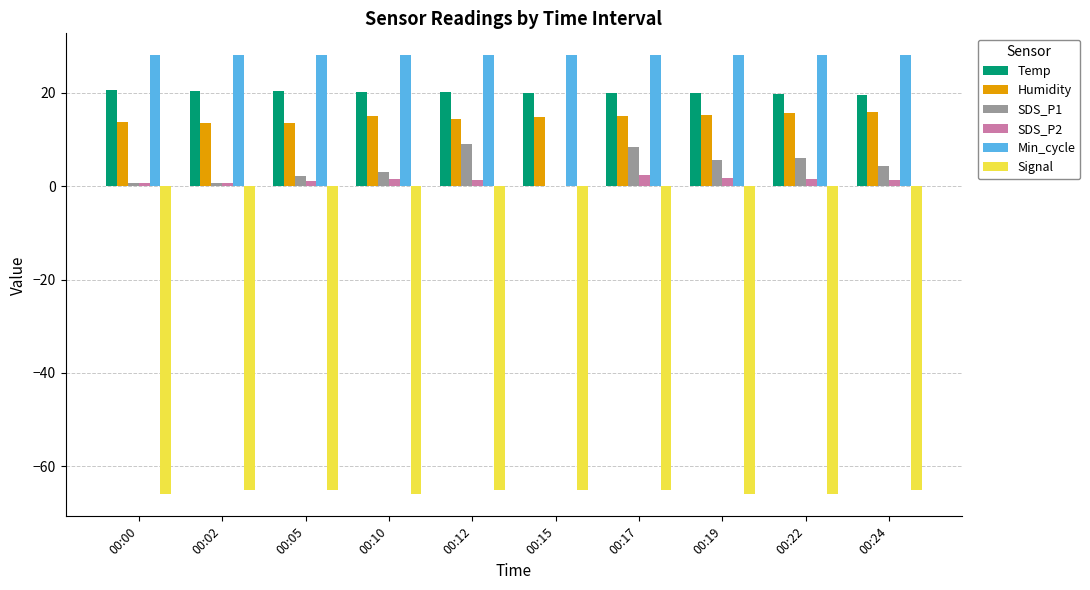

Is it true that SDS_P1 equals 0.7 at 00:00?

True